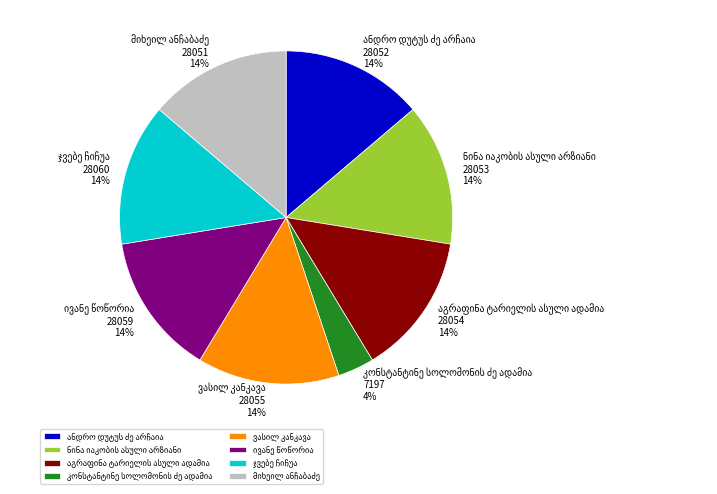

Is there a majority slice in this chart?

No